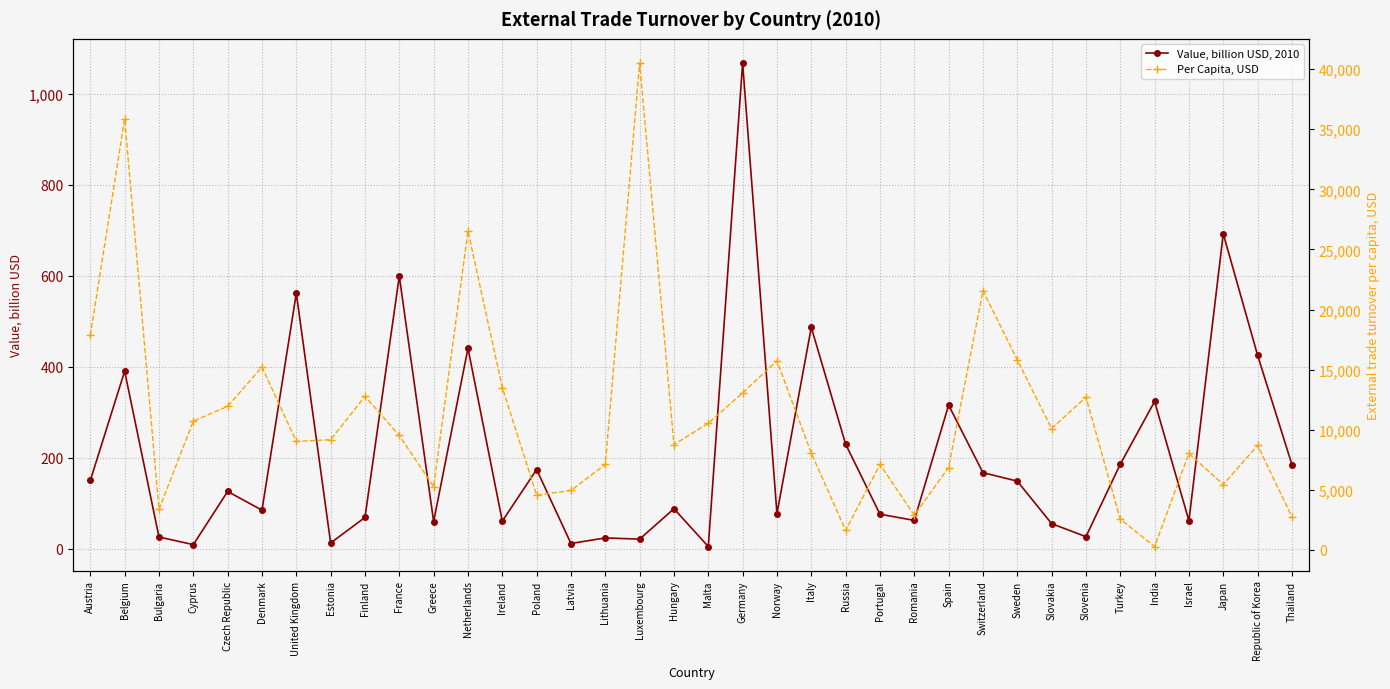

Which category has the highest value in the Per Capita, USD series?

Luxembourg